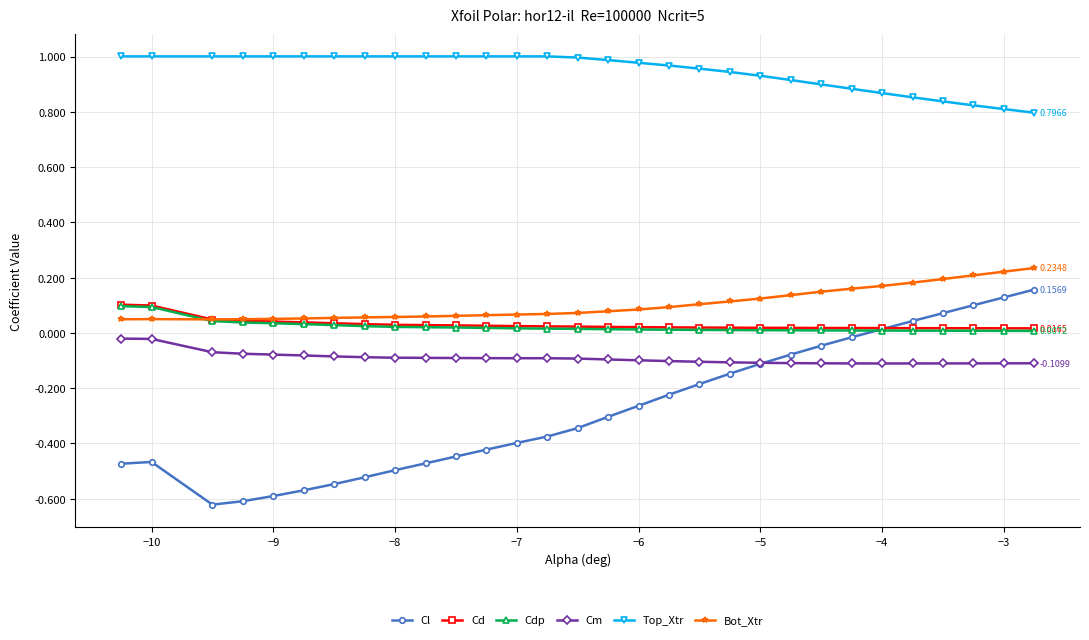

True or false: Top_Xtr and Cd cross at least once.

False